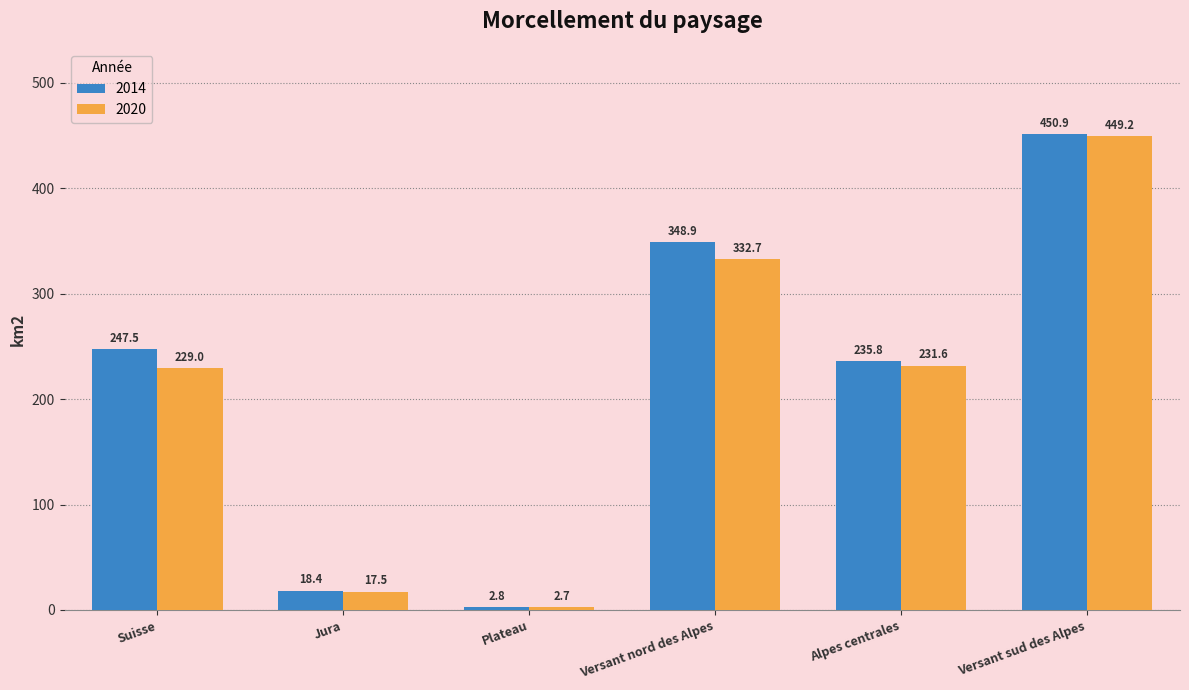

What is the total value across all series at Alpes centrales?

467.4